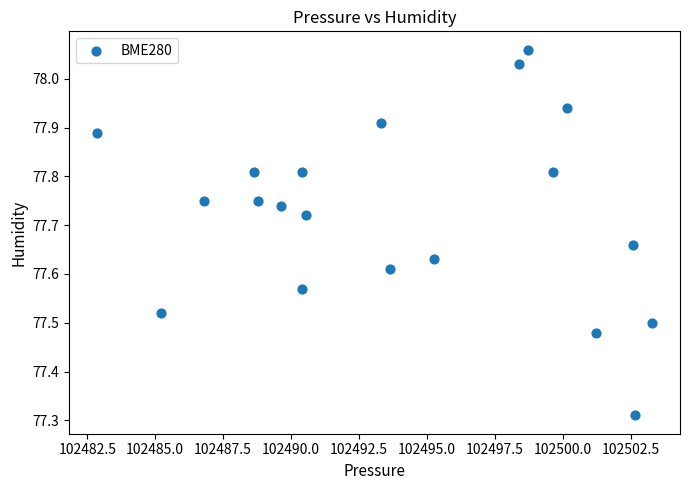

What is the range of X values (max minus min)?

20.4